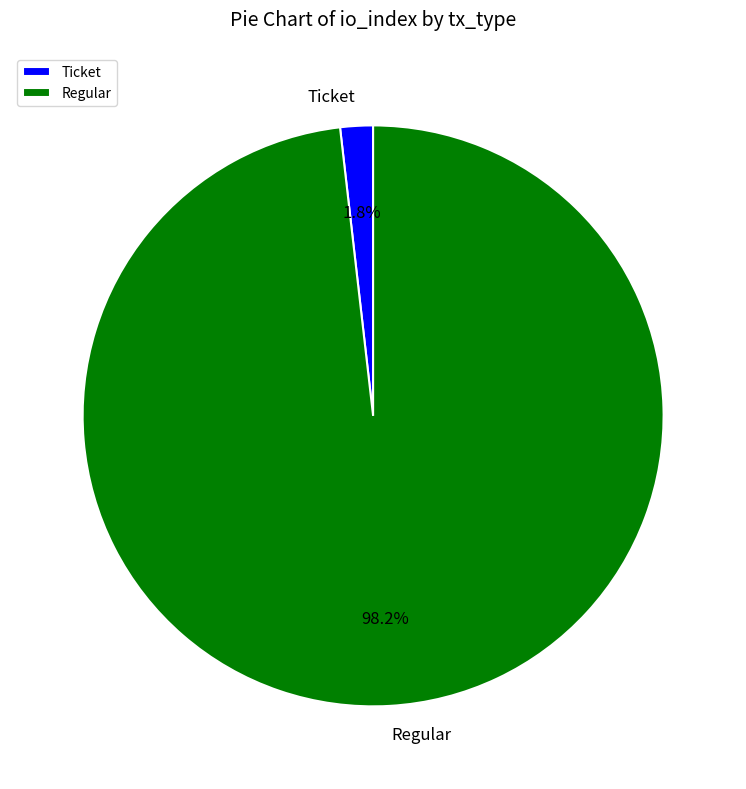

Which slice is the largest?

Regular